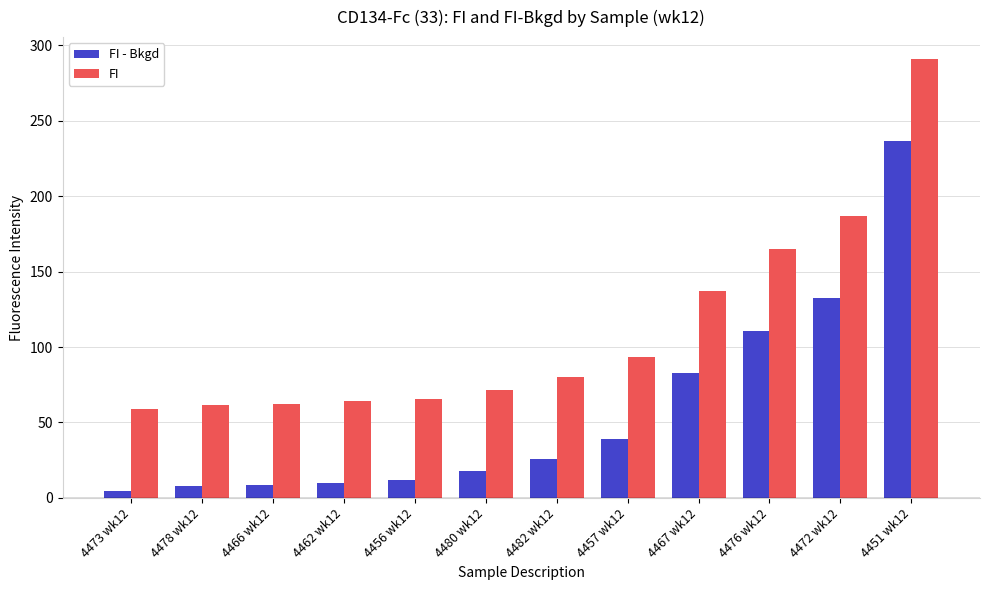

List the series in order of their peak value, highest first.

FI, FI - Bkgd